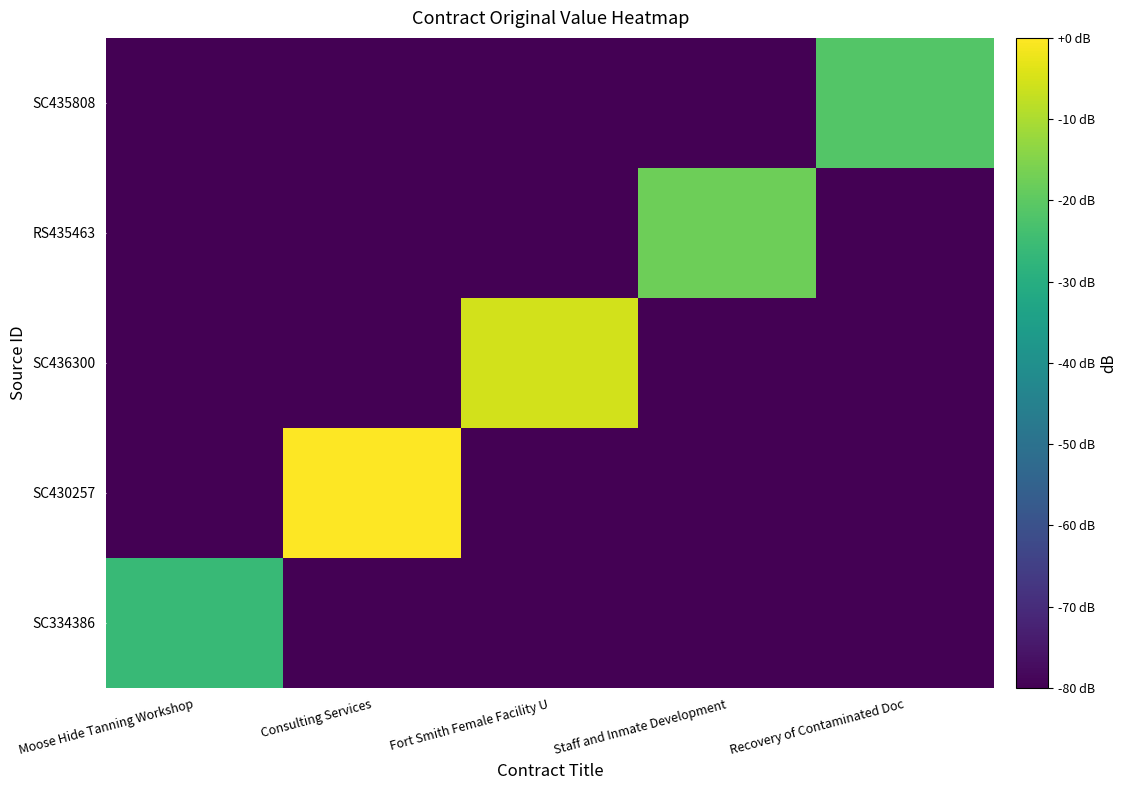

What is the minimum value shown in the chart?

-300.0